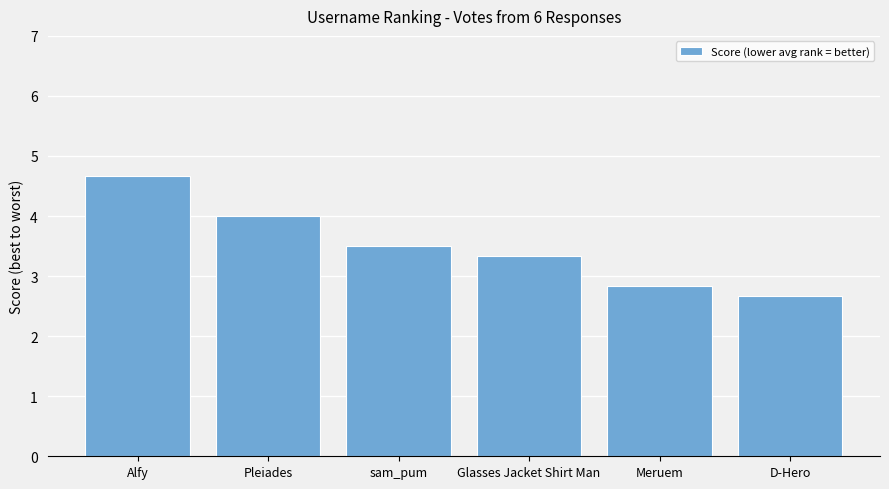

Is it true that the value at Glasses Jacket Shirt Man is 2.1?

False